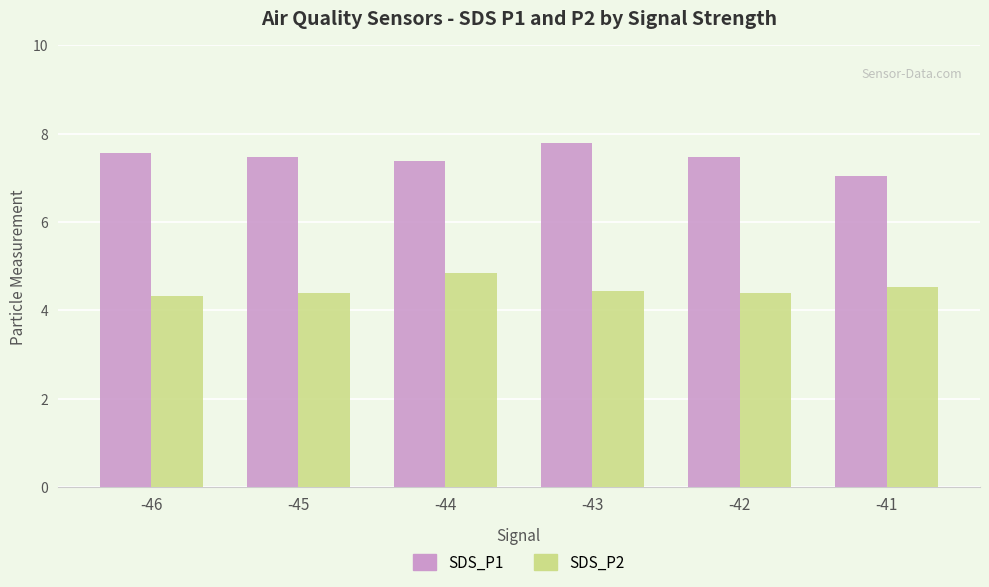

How many distinct data groups are displayed?

2